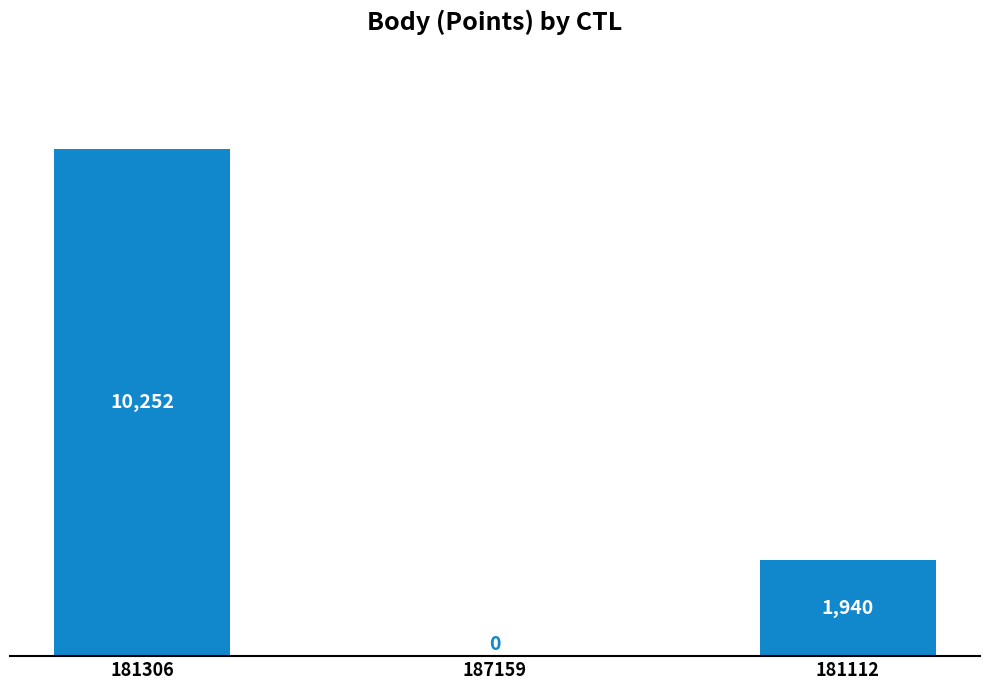

How many distinct data groups are displayed?

1